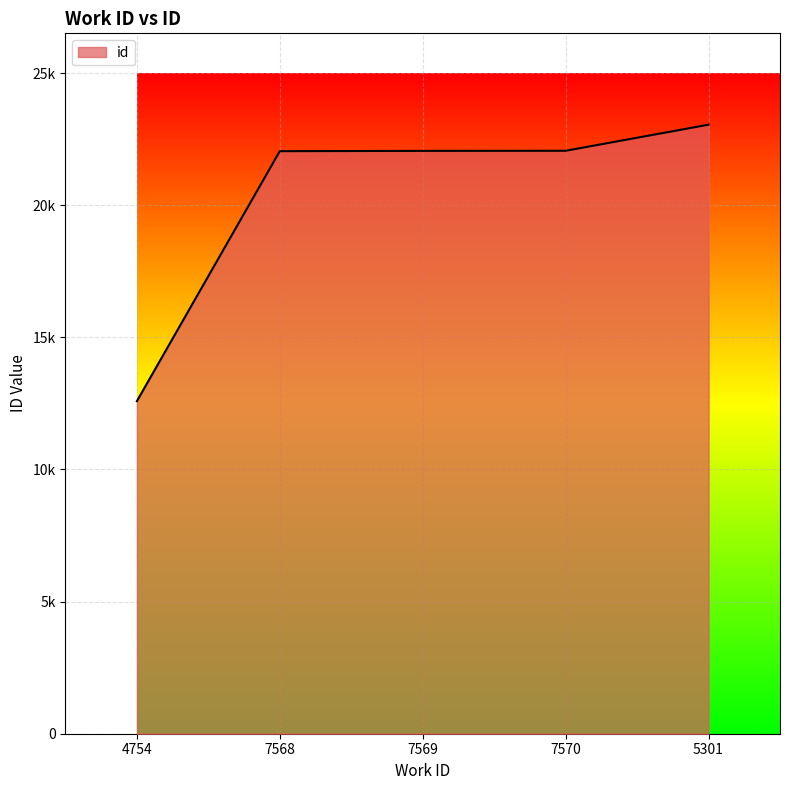

Does the chart display data point markers on the line(s)?

No